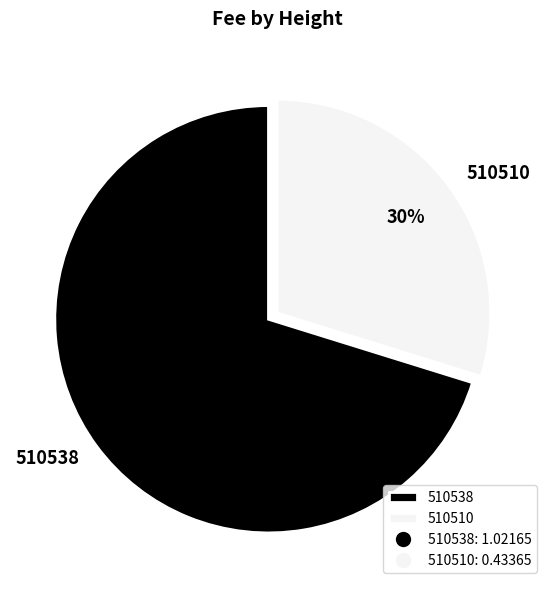

What is the ratio of the value at 510510 to the value at 510538?

0.4